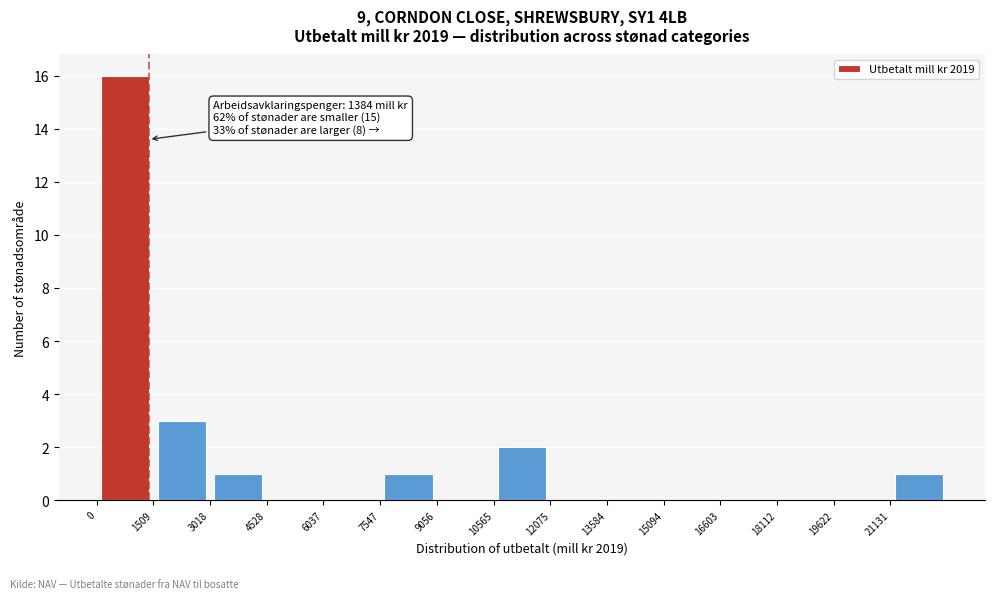

Over which range of the x-axis is the bar tallest?

0 to 1600